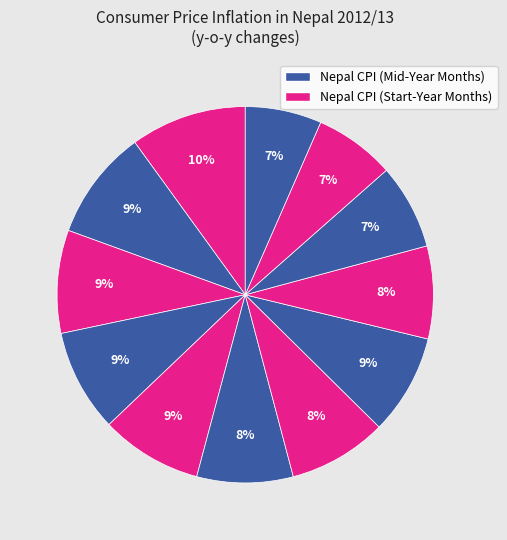

How many slices are in this pie chart?

12